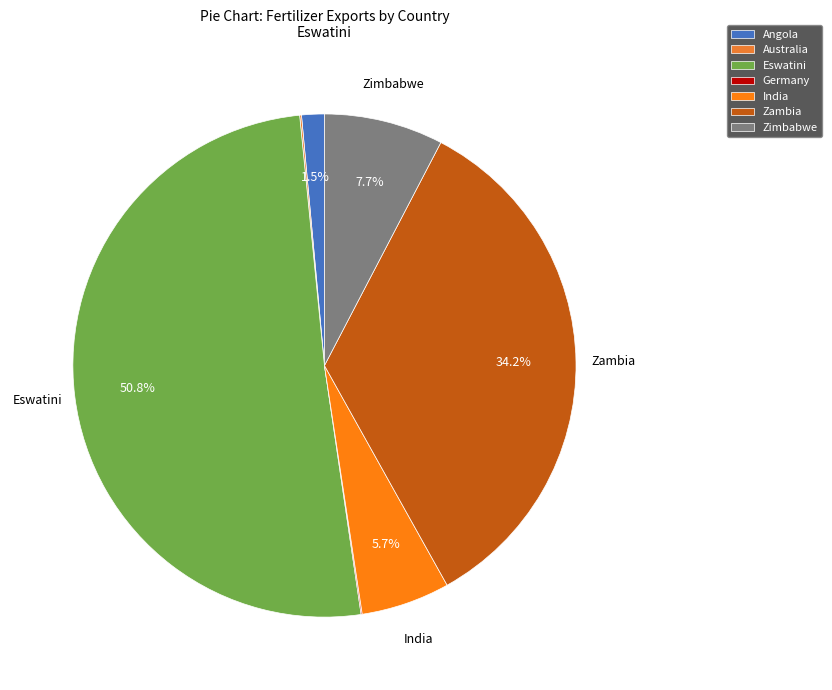

The India slice represents 6% of the pie. True or false?

True